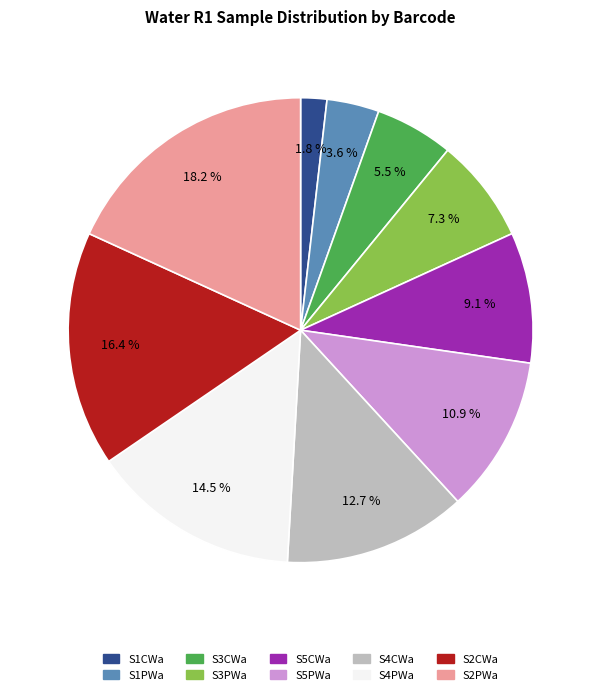

To the nearest percent, what percentage of the pie is S1CWa?

2%